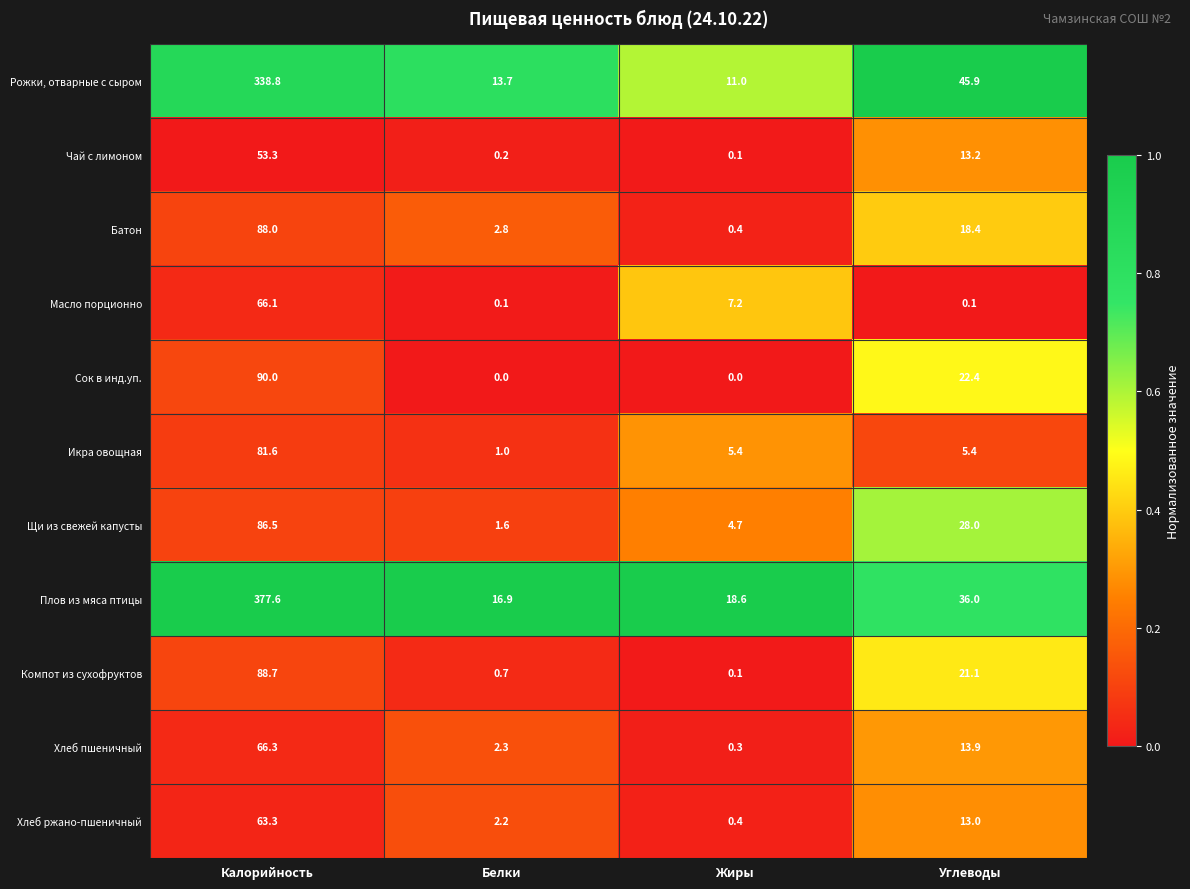

Count the number of data series in this chart.

11